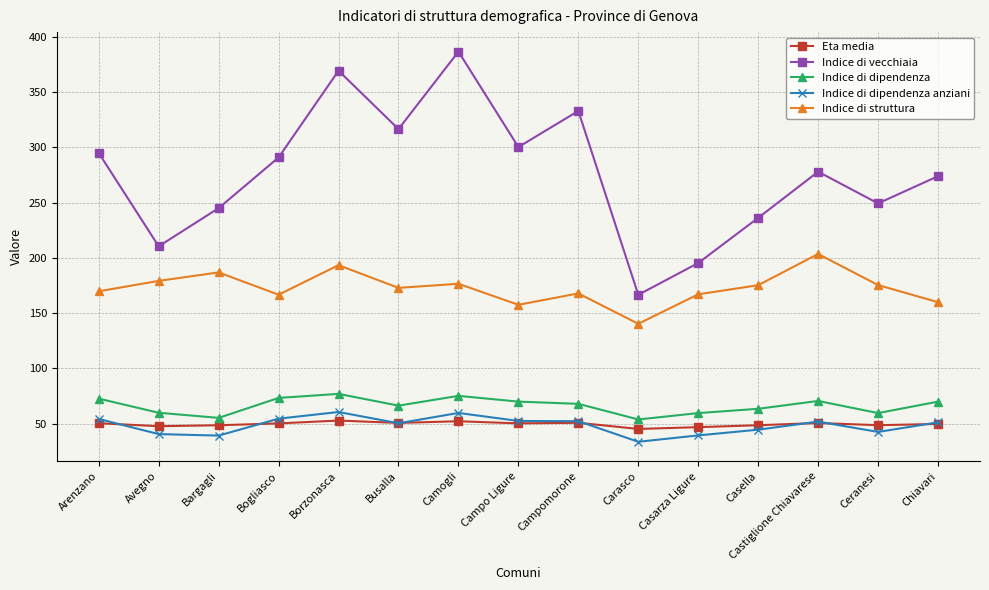

True or false: Indice di struttura has a value of 270.2 at Chiavari.

False